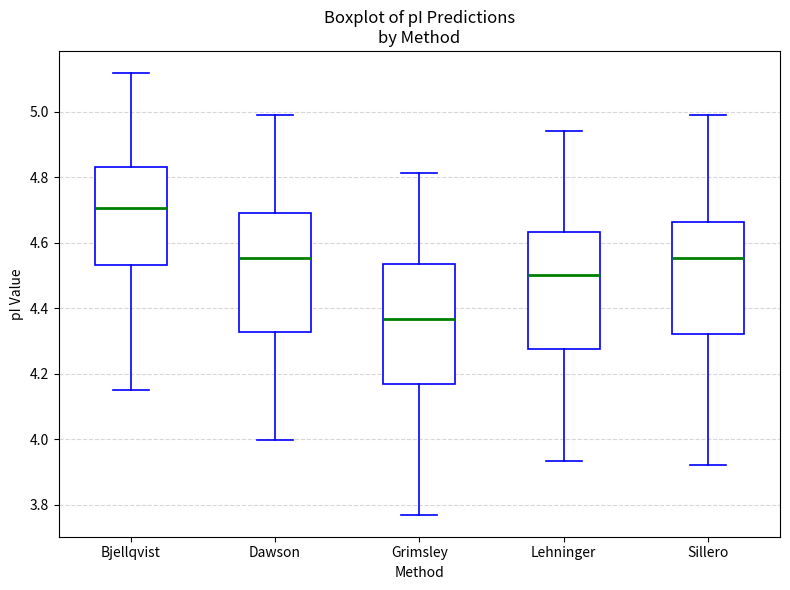

Reading left to right, read every box against the y-axis: the position of its median line, the range the box covers, and the ends of its whiskers. The values are not printed on the chart, so give them approximately, as read against the axis.

Bjellqvist: median 4.70, box 4.54 to 4.84, whiskers 4.16 to 5.12
Dawson: median 4.56, box 4.32 to 4.70, whiskers 4.00 to 5.00
Grimsley: median 4.36, box 4.16 to 4.54, whiskers 3.78 to 4.82
Lehninger: median 4.50, box 4.28 to 4.64, whiskers 3.94 to 4.94
Sillero: median 4.56, box 4.32 to 4.66, whiskers 3.92 to 5.00